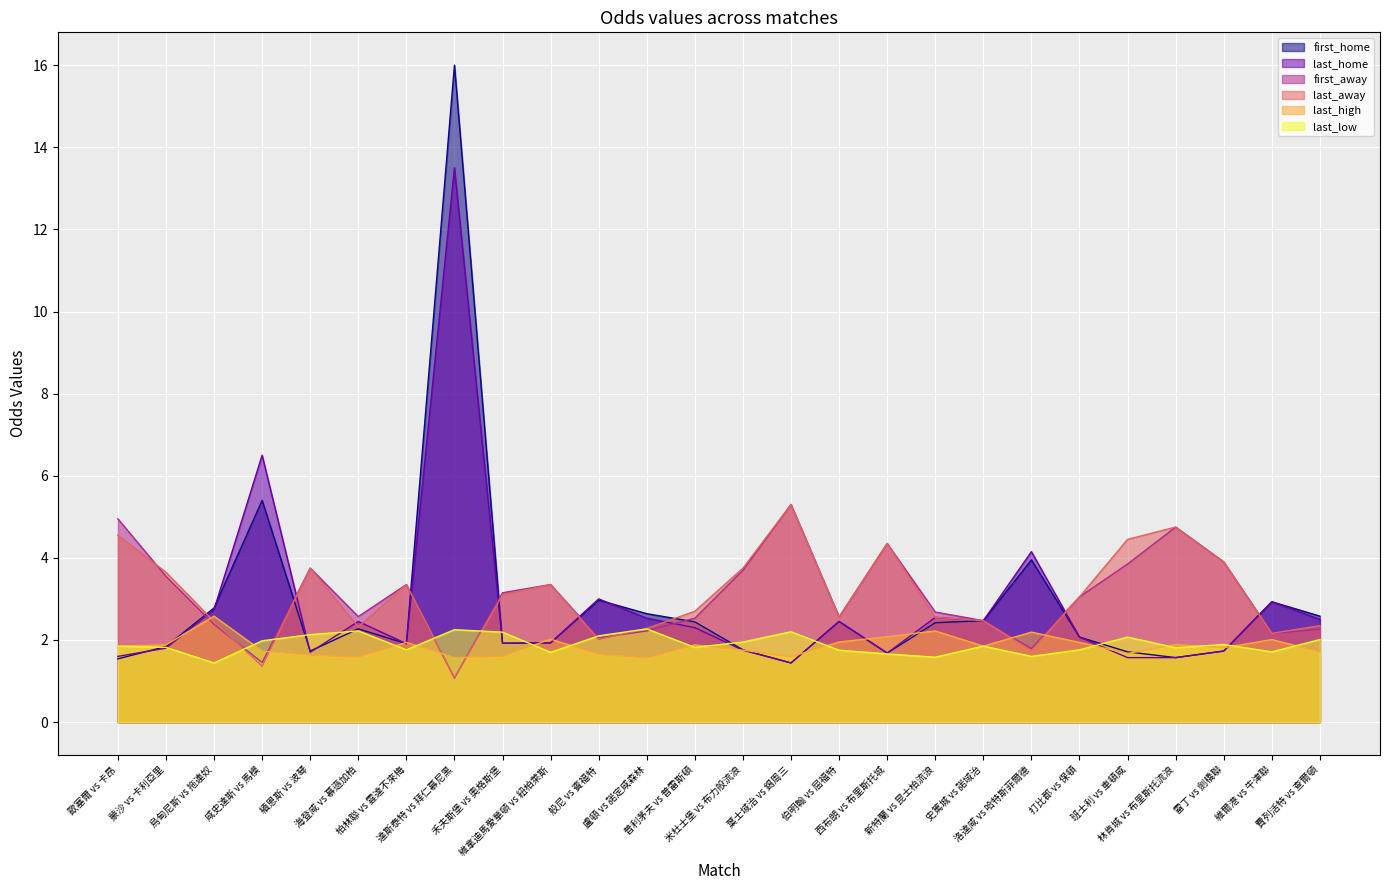

Is it true that last_away equals 1.8 at 歐塞爾 vs 卡昂?

False